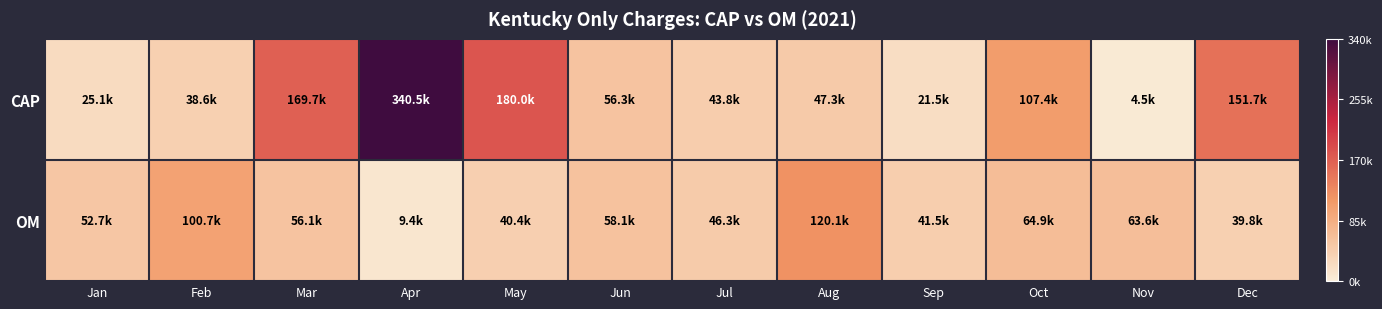

Reading left to right, list all the values displayed in this chart.

CAP: Jan=25107.0	Feb=38614.5	Mar=169729.5	Apr=340458.7	May=180043.4	Jun=56318.4	Jul=43806.7	Aug=47253.1	Sep=21485.0	Oct=107445.3	Nov=4494.8	Dec=151655.3
OM: Jan=52675.7	Feb=100678.9	Mar=56122.7	Apr=9428.2	May=40414.7	Jun=58051.4	Jul=46313.4	Aug=120104.4	Sep=41467.3	Oct=64859.7	Nov=63556.5	Dec=39756.8